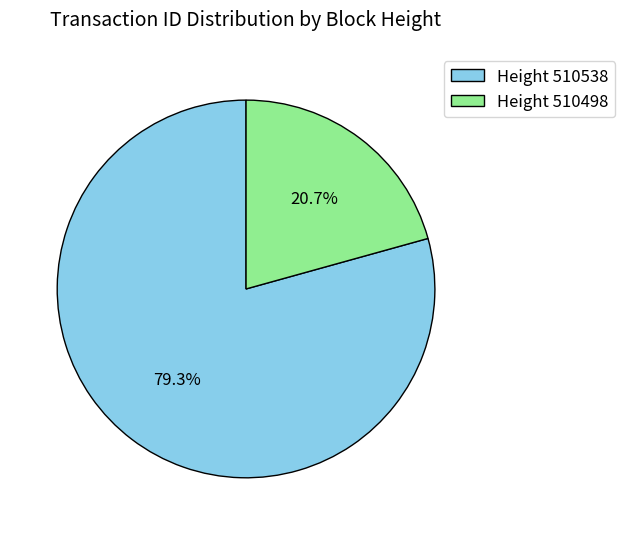

What is the largest slice in the pie chart?

Height 510538